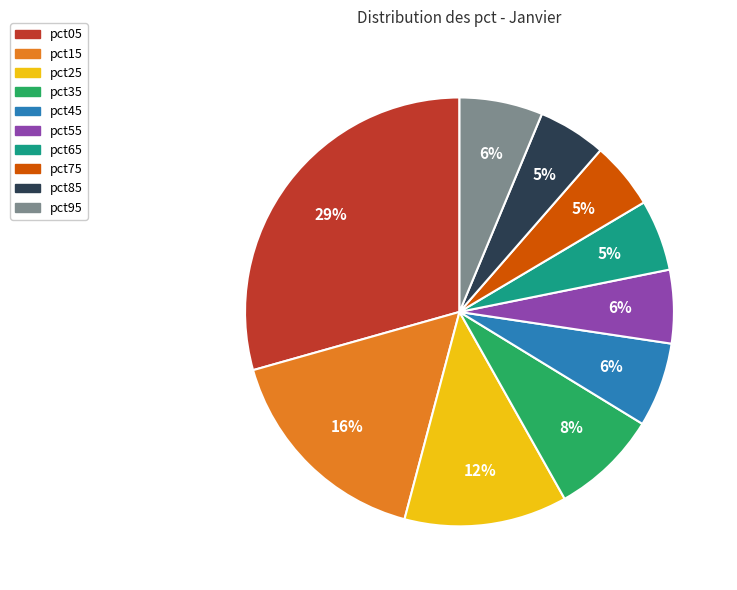

Is pct35 the majority of the pie?

No